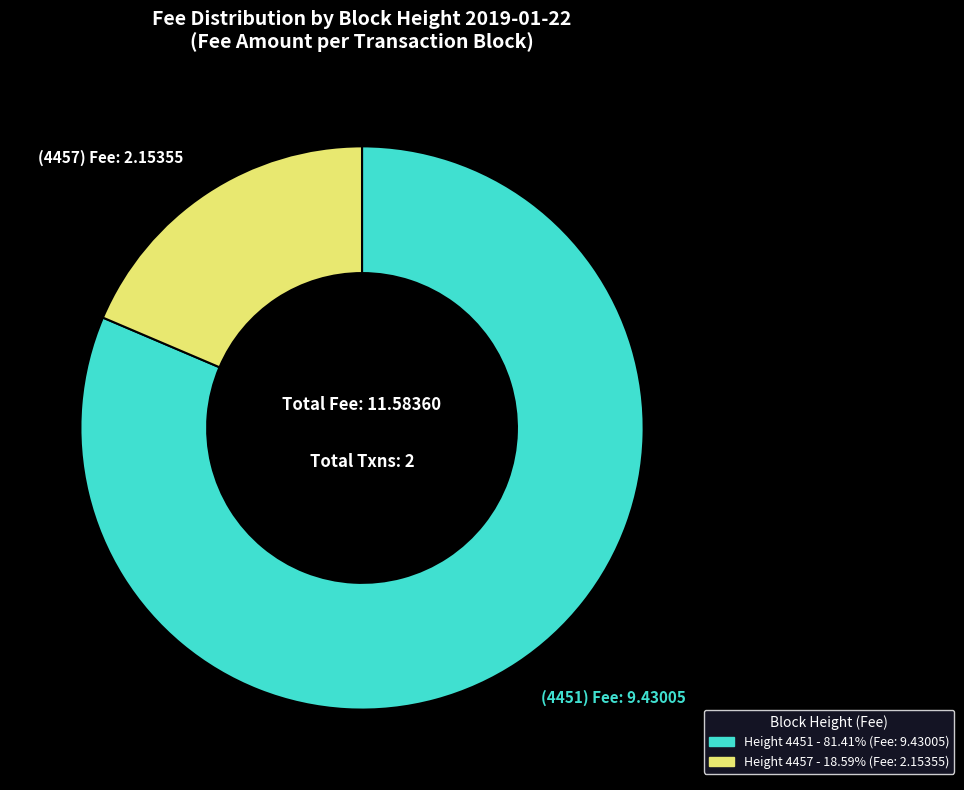

Approximately how many times larger is the value at Height 4451 - 81.41% (Fee: 9.43005) compared to Height 4457 - 18.59% (Fee: 2.15355)?

4.4